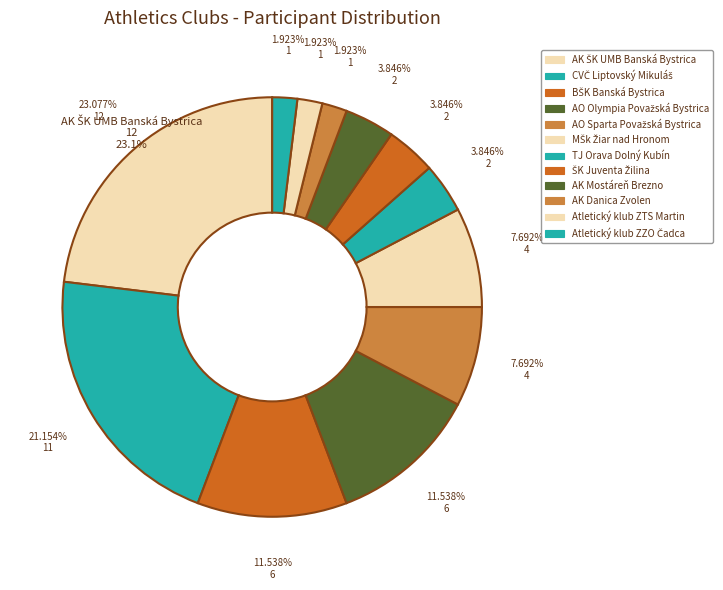

Does Atletický klub ZZO Čadca represent more than half of the total?

No